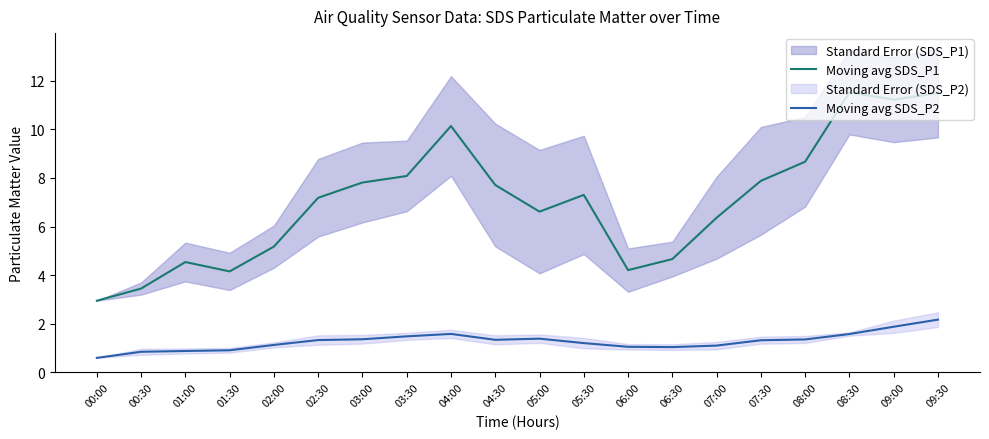

What is the sum of all Moving avg SDS_P1 values?

141.1